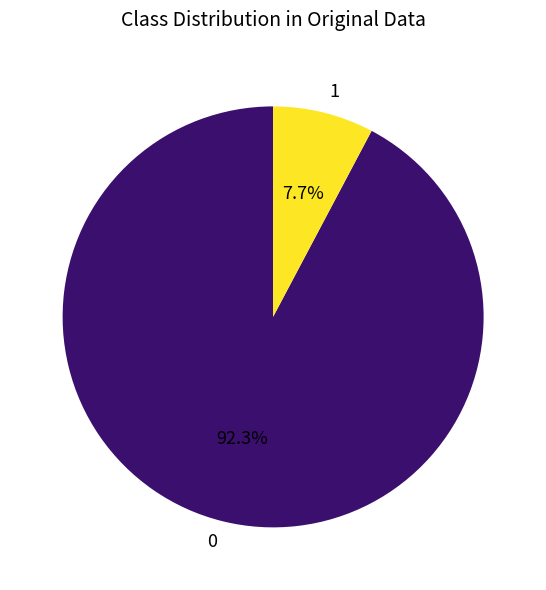

How many segments does this pie chart have?

2